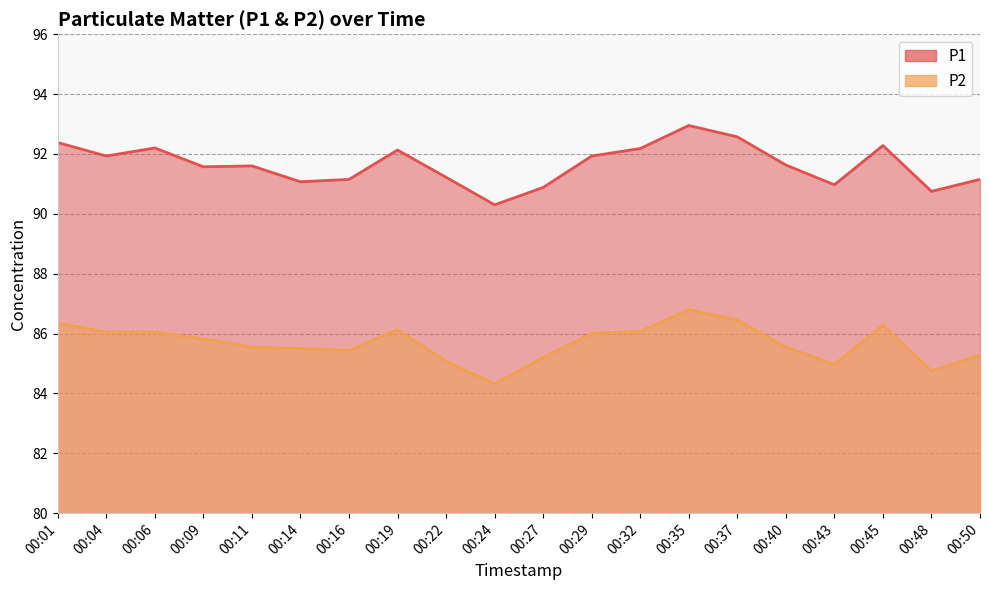

How many lines are shown in the chart?

2